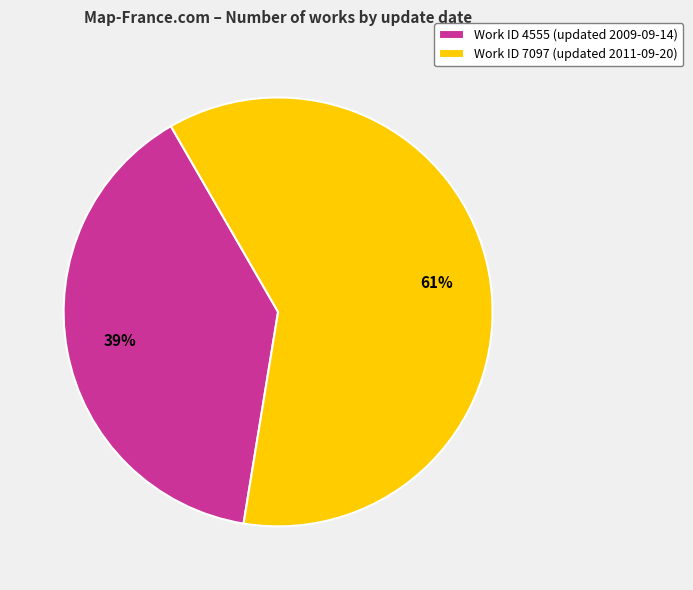

Which category has the smallest portion of the pie?

Work ID 4555 (updated 2009-09-14)